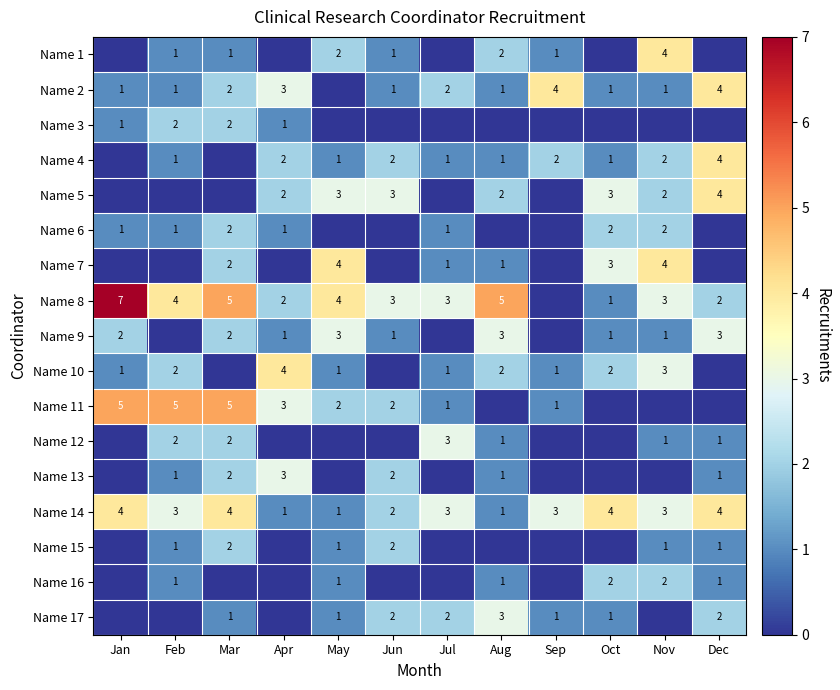

What is the spread (max minus min) of values at May?

4